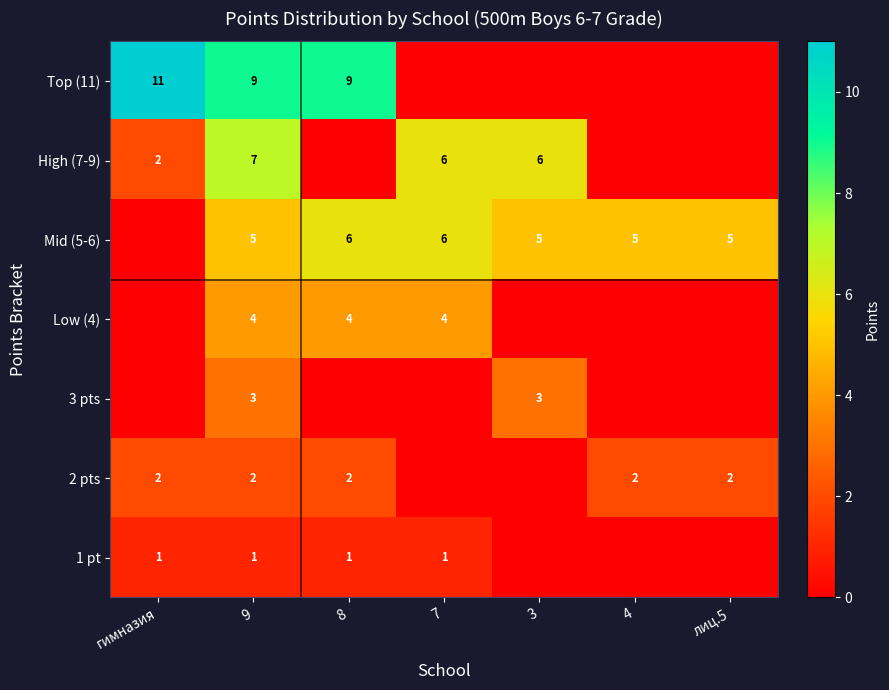

True or false: Mid (5-6) has a value of 3 at 3.

False